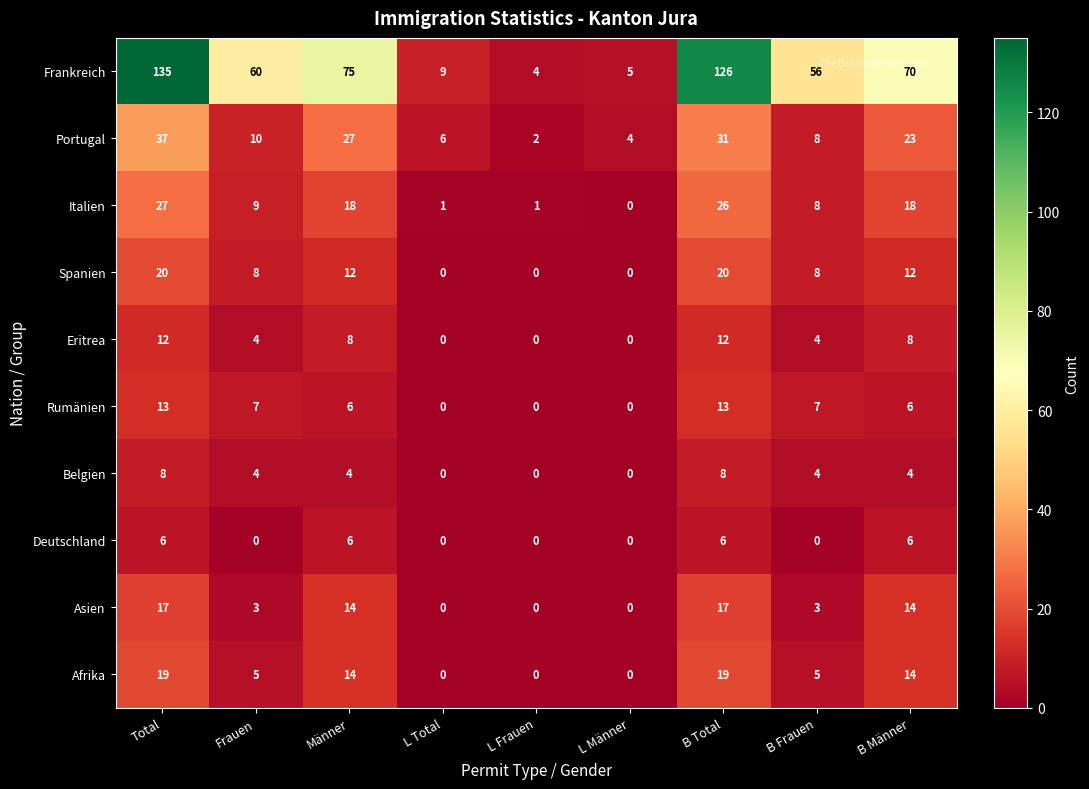

How many categories are shown in the chart?

9